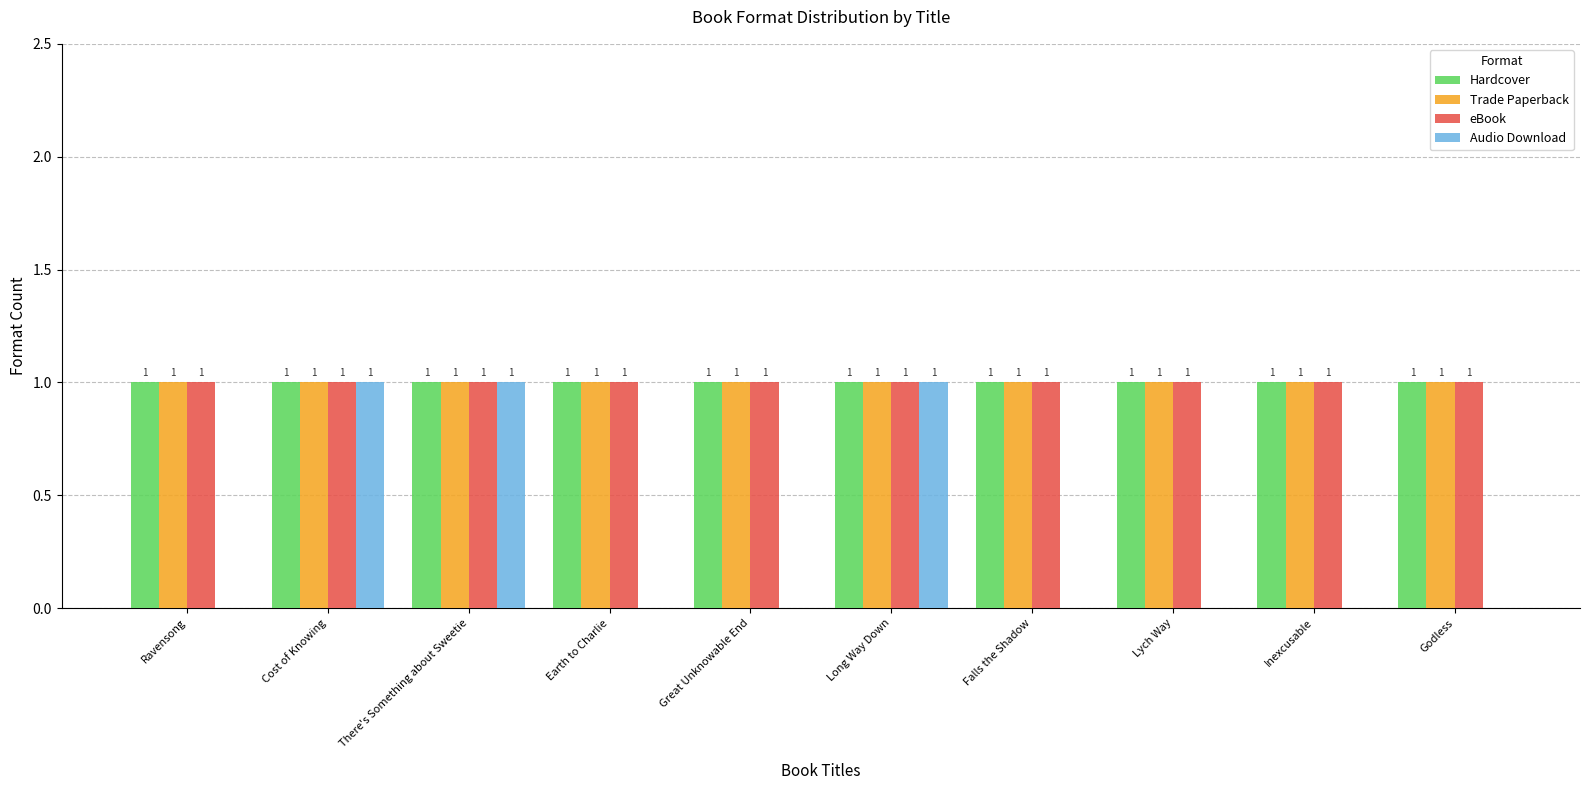

What is the sum of all Hardcover values?

10